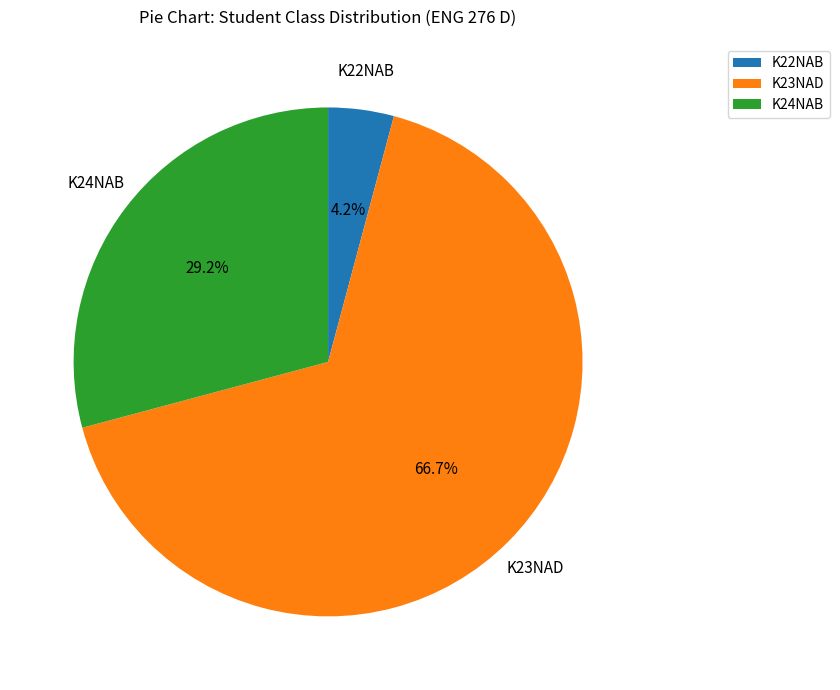

Which has a higher value, K23NAD or K24NAB?

K23NAD